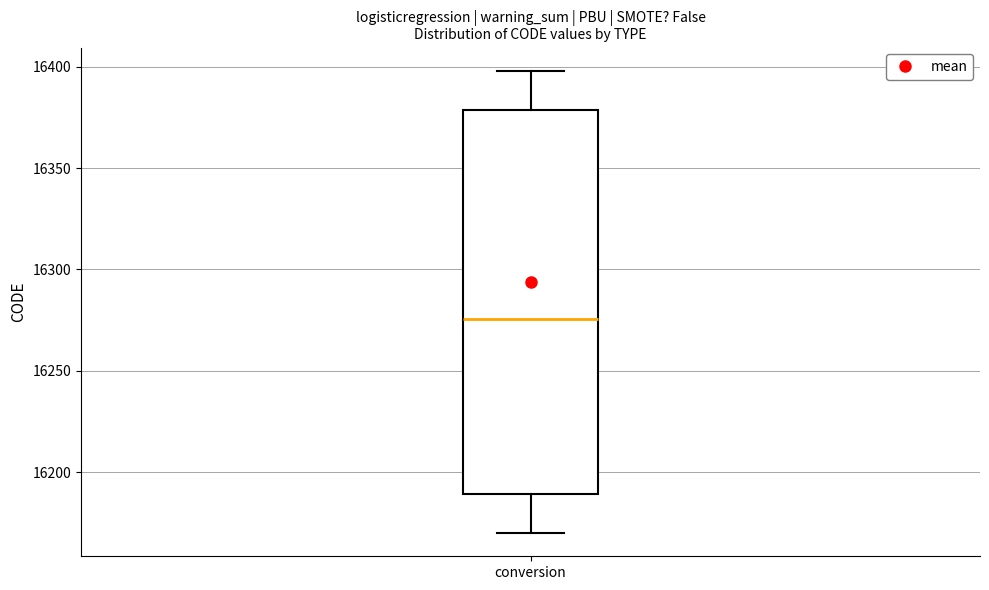

Transcribe this box plot: give where the median line is, the range the box spans, and where the two whiskers end, as read against the y-axis. The values are not printed on the chart, so give them approximately, as read against the axis.

median 16275, box 16190 to 16380, whiskers 16170 to 16400